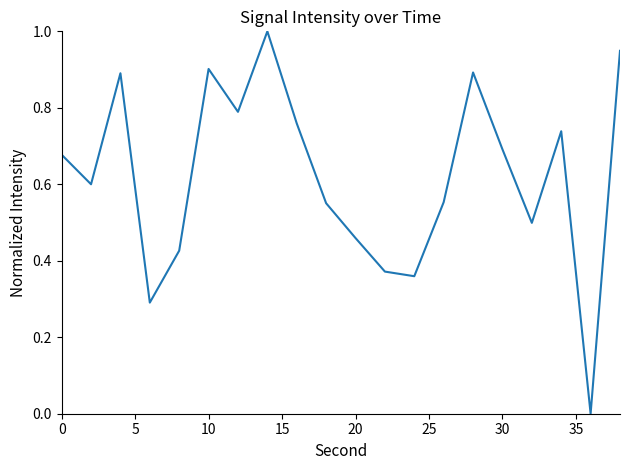

What is the greatest value displayed?

1.0